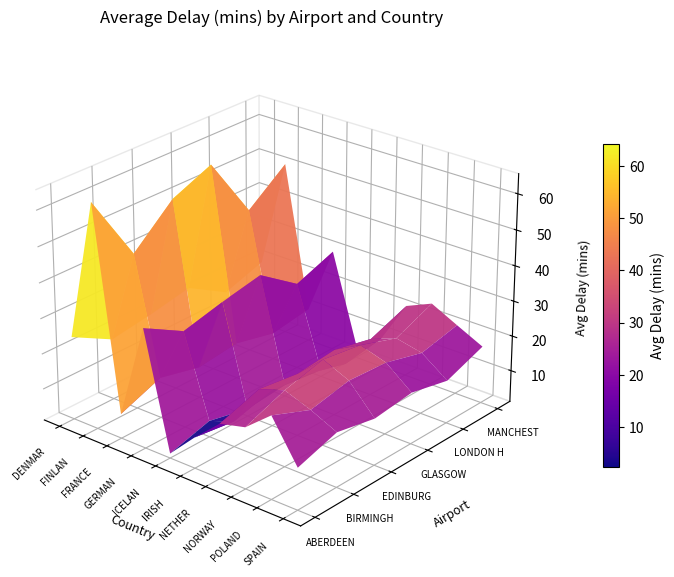

What value does the ABERDEEN series have at FRANCE?

8.0